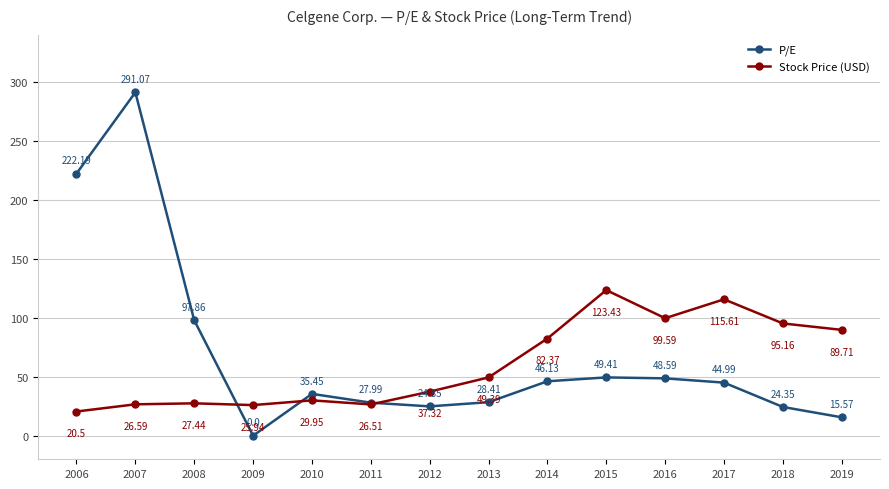

At which label does P/E reach its peak?

2007